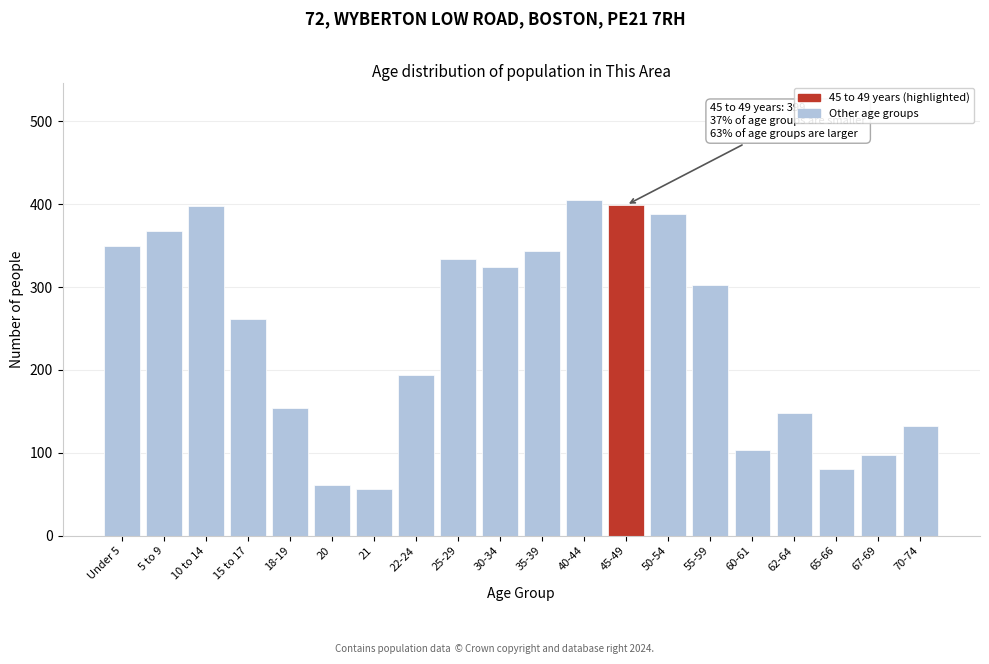

What is the value of the 2nd bar from the left?

368